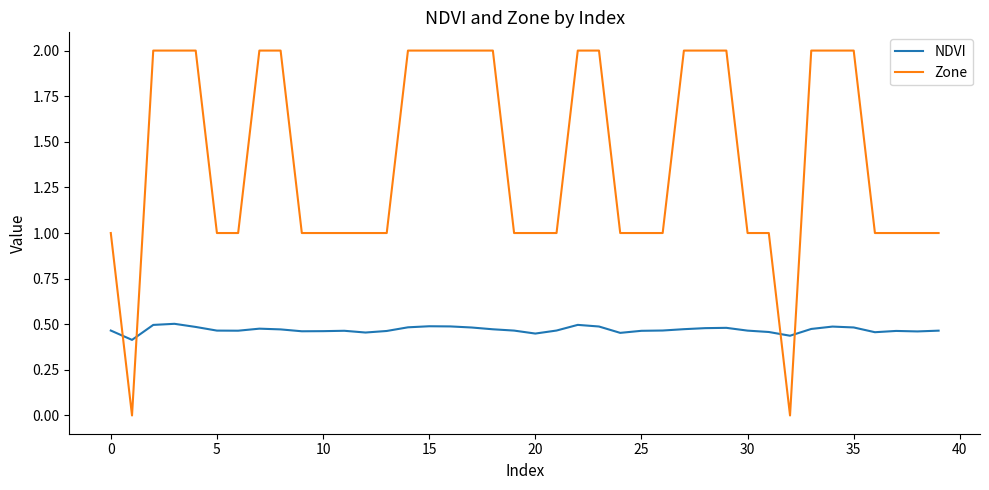

Which series has the widest spread of values?

Zone